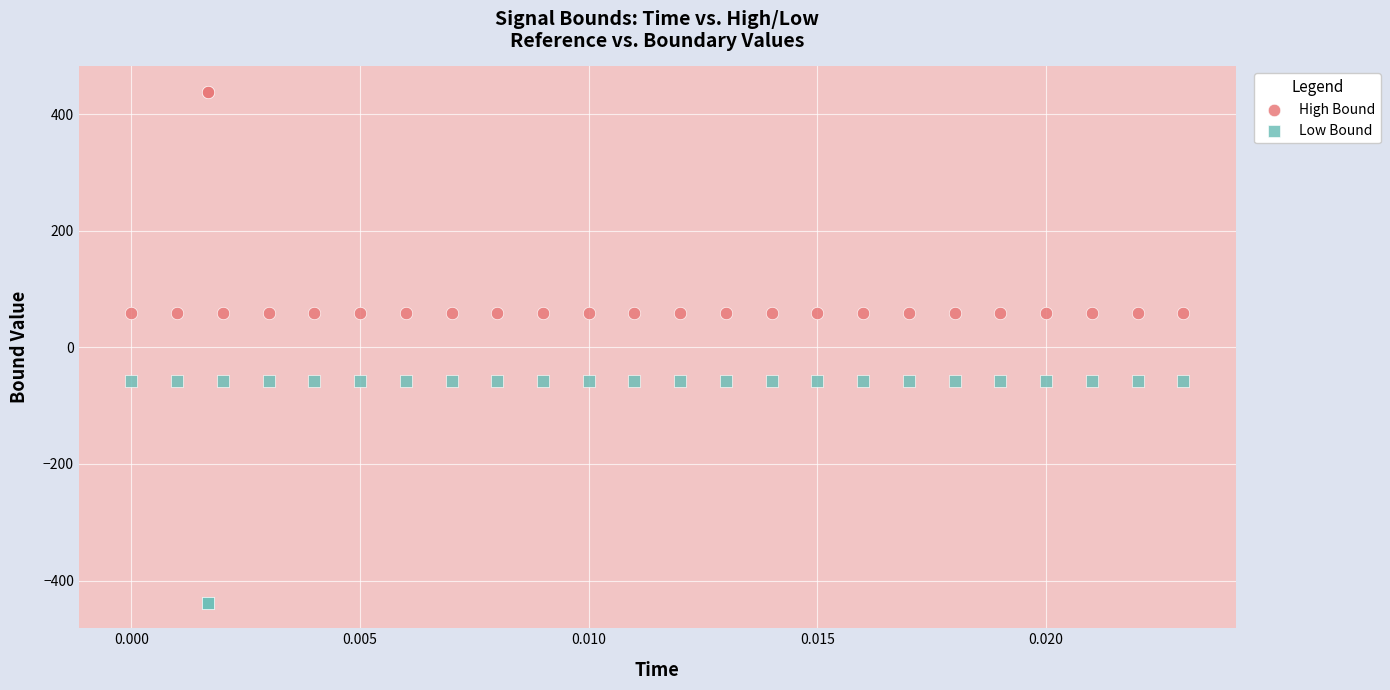

Which series reaches the minimum Y coordinate?

Low Bound